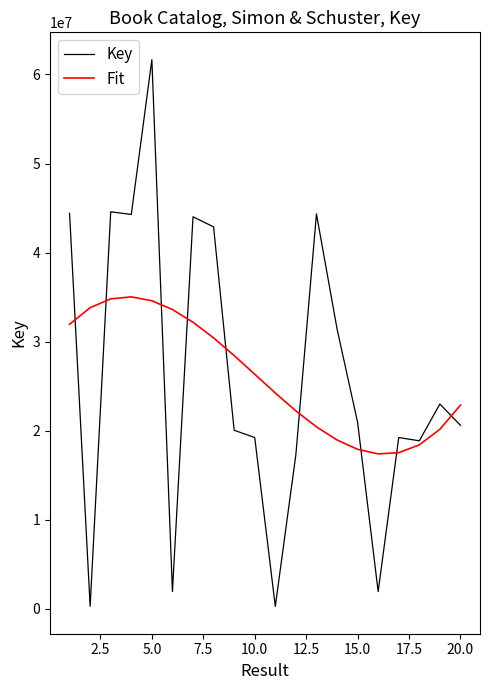

Rank the series by their maximum value, from highest to lowest.

Key, Fit